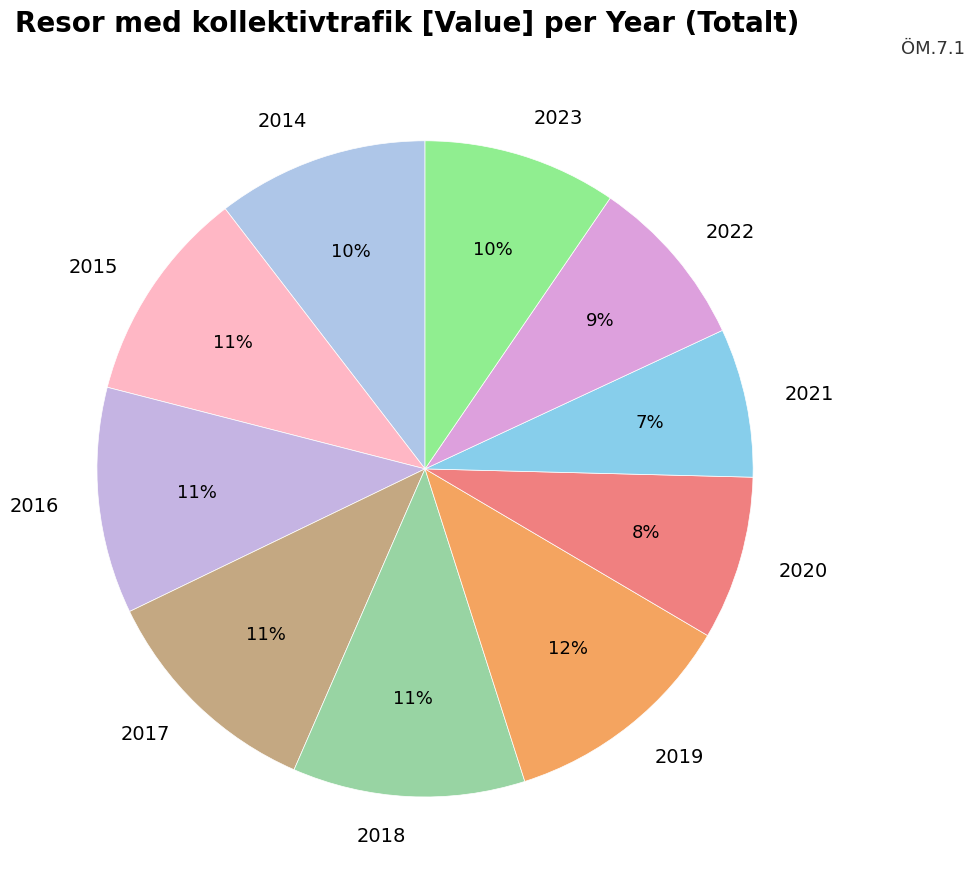

The 2015 slice represents 1% of the pie. True or false?

False